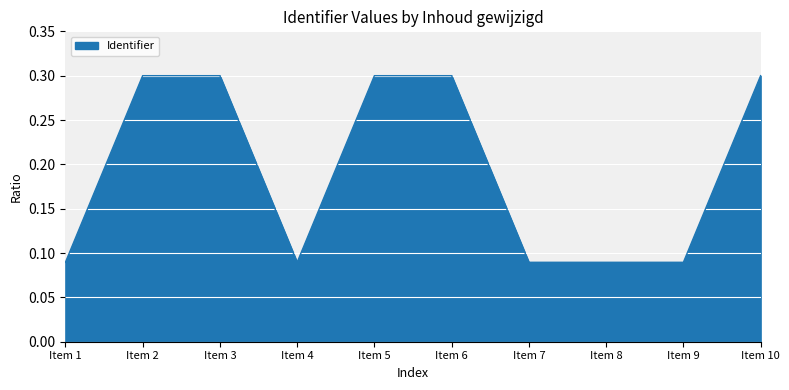

What is the difference between the maximum and minimum values?

0.2